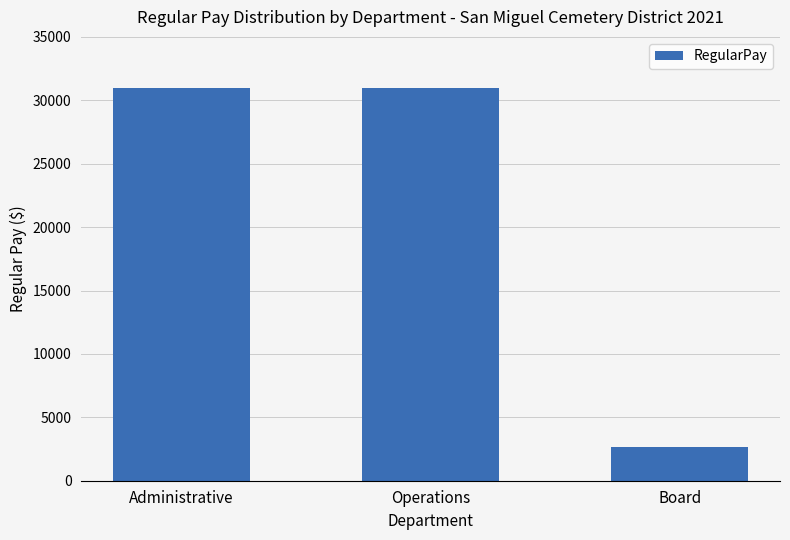

What position from the left is Operations?

2